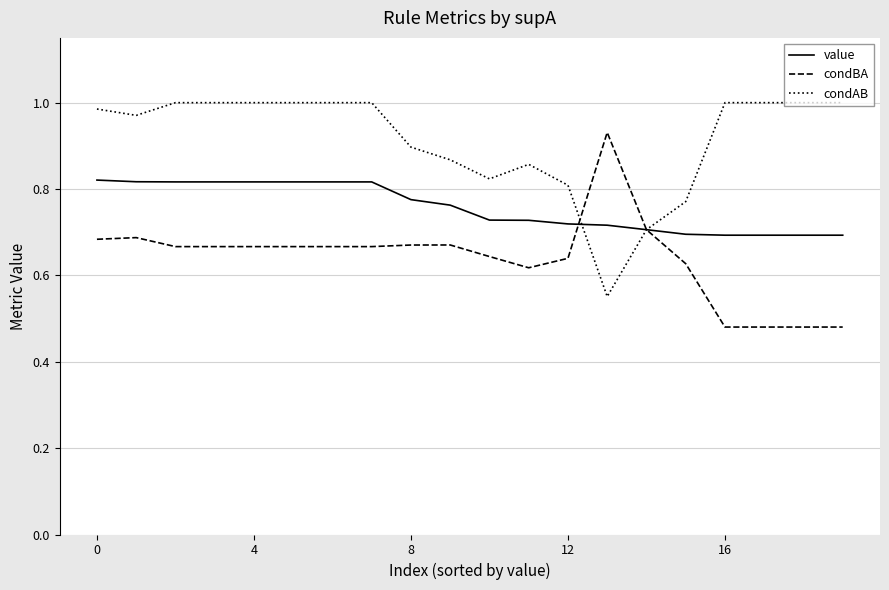

How many series are shown in this chart?

3